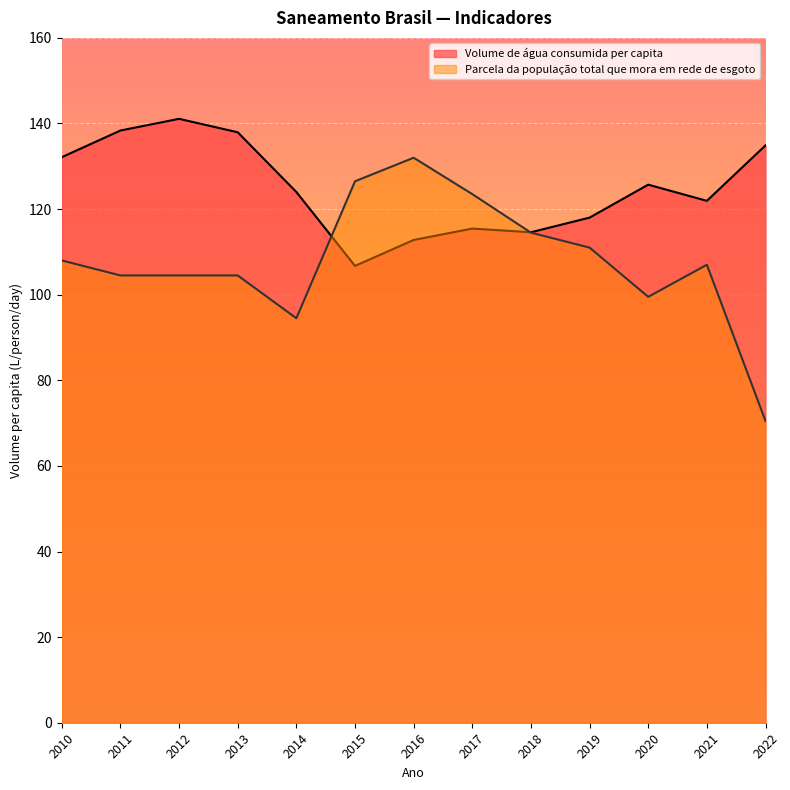

The Parcela da população total que mora em rede de esgoto series shows 167.5 at 2020. True or false?

False